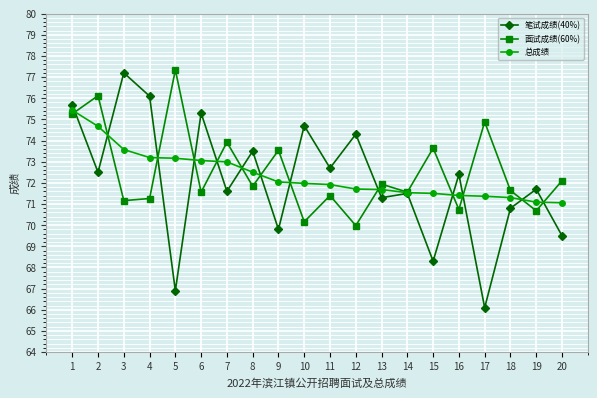

How many series are shown in this chart?

3